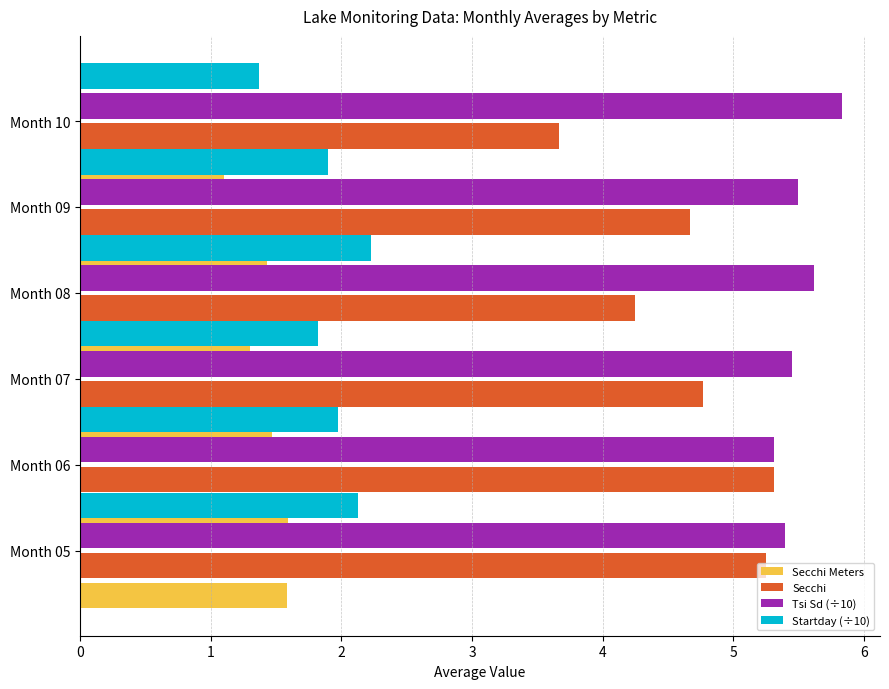

How many categories are shown in the chart?

6